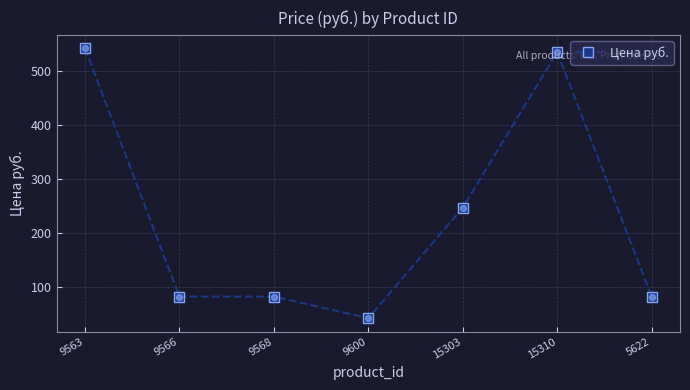

What is the ratio of the value at 9568 to the value at 9563?

0.2